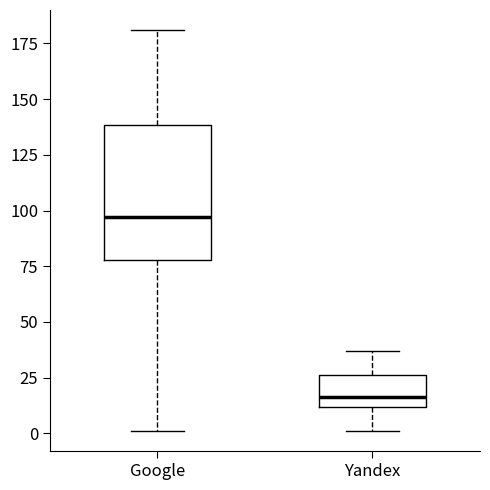

Where does the upper whisker of the box for Google end on the y-axis? The values are not printed on the chart, so give them approximately, as read against the axis.

180